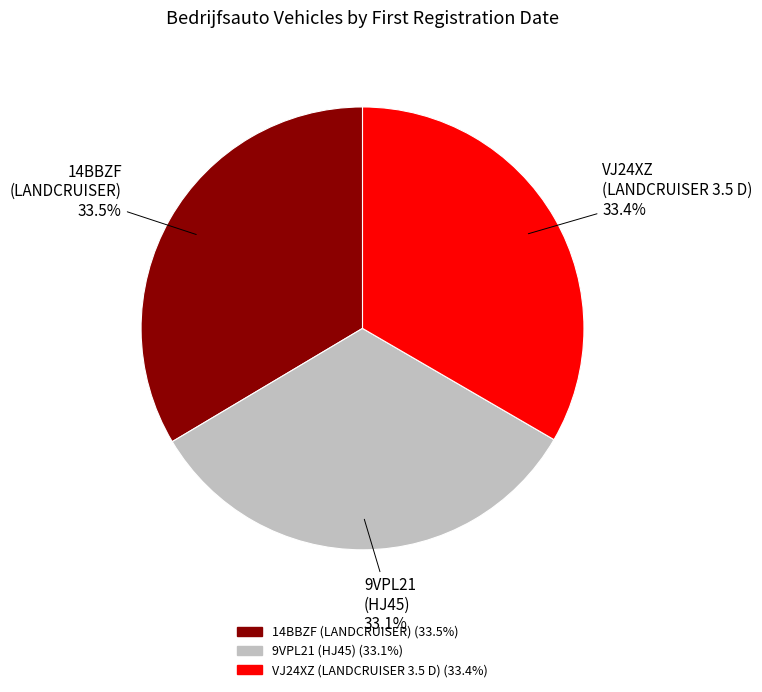

Is there any slice that represents more than half of the pie?

No